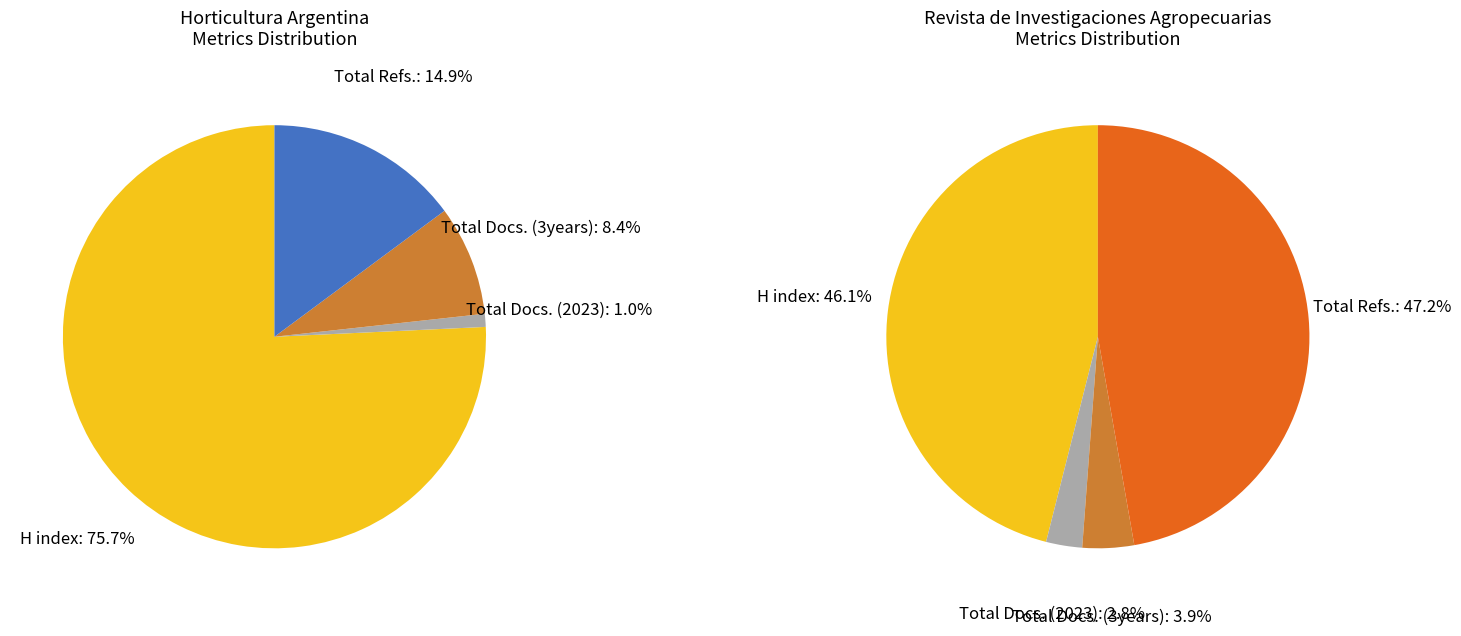

What percentage is the Horticultura Argentina slice, to the nearest percent?

50%